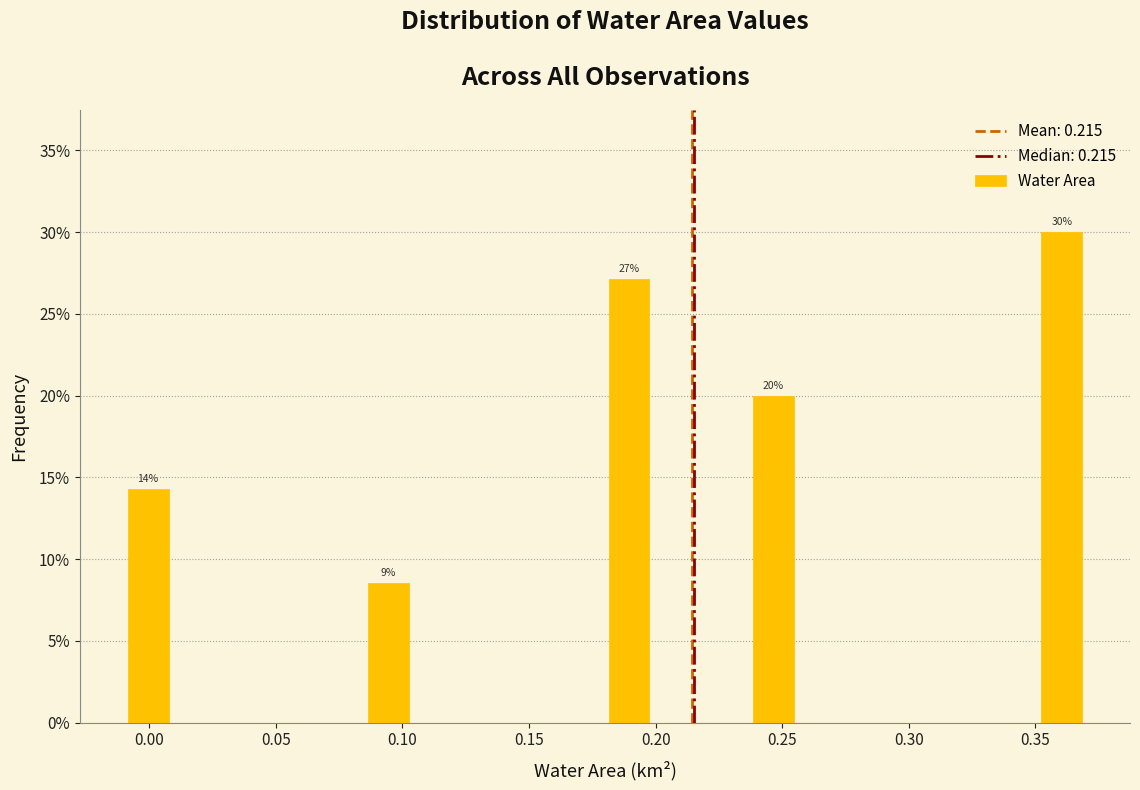

Around what value on the x-axis is the tallest bar? Give the approximate position of its centre, as read against the axis.

0.360